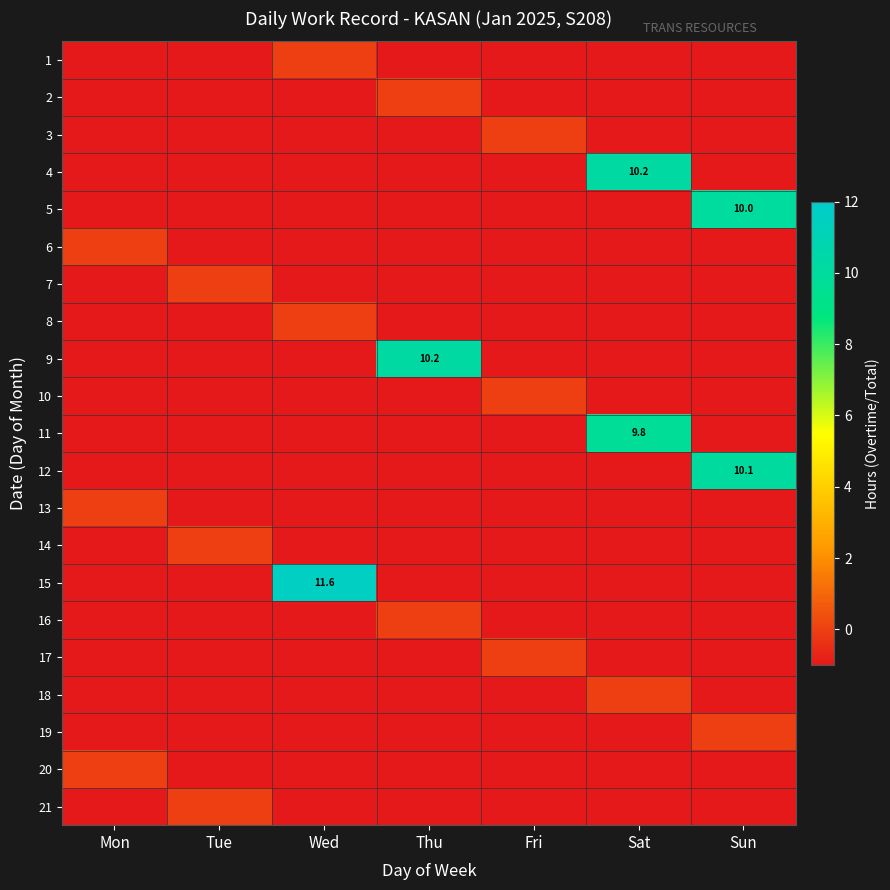

The value of 11 at Sat is 17.4. True or false?

False